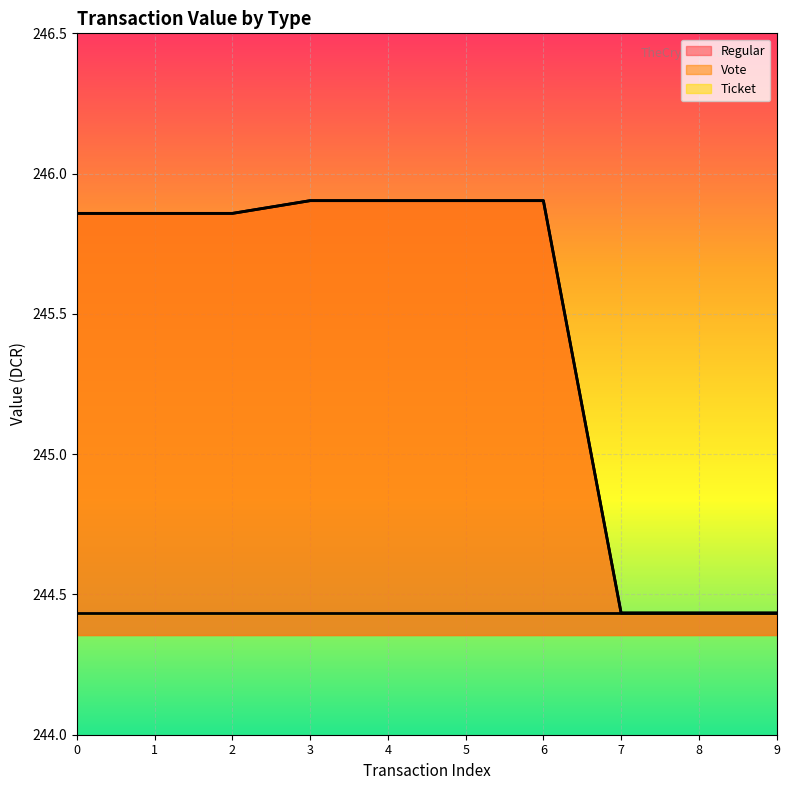

Is the value of Regular at 7 greater than the value of Vote at 6?

No